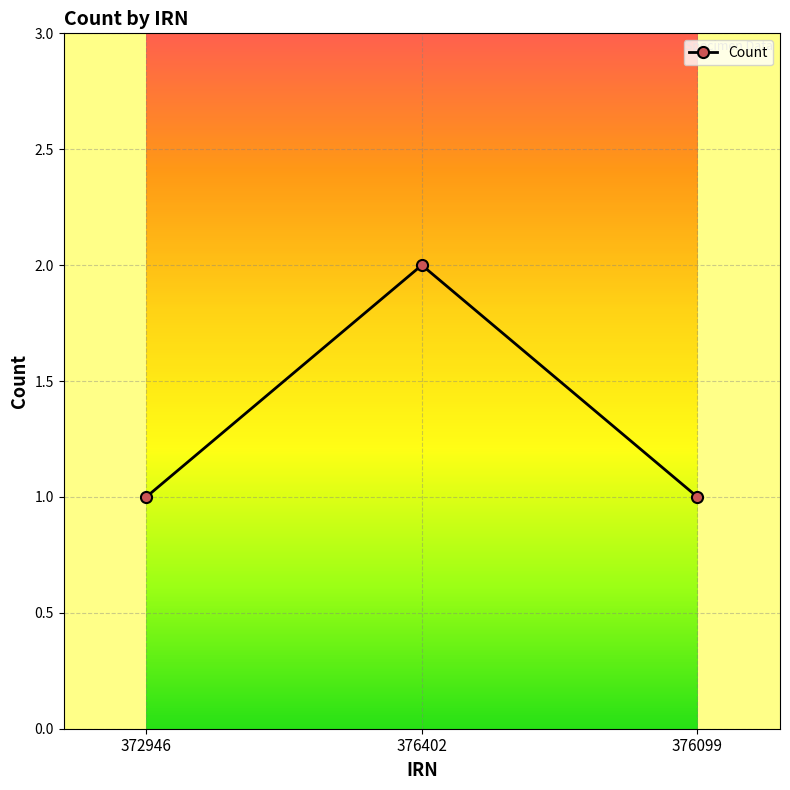

Which has a higher value, 376402 or 372946?

376402